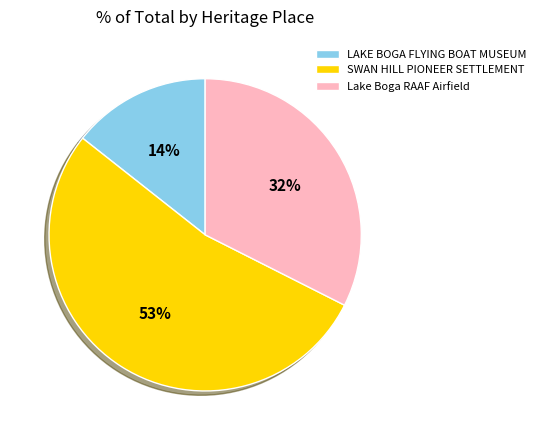

Which category has the biggest portion of the pie?

SWAN HILL PIONEER SETTLEMENT